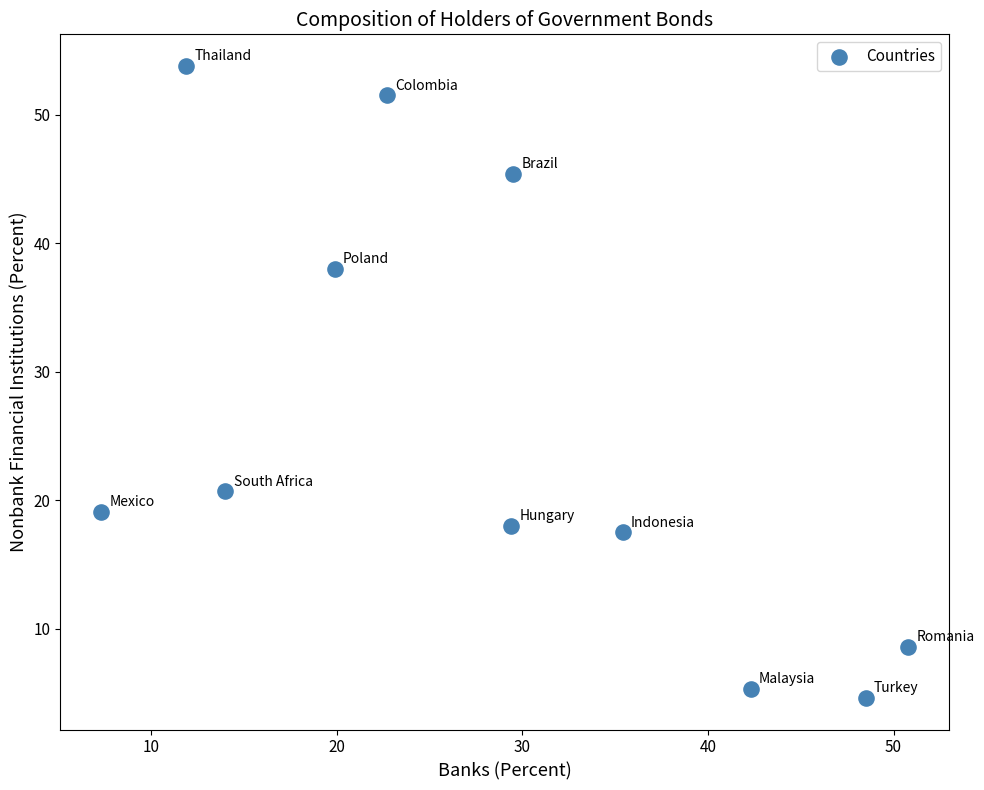

What Y value in the scatter plot is closest to 29?

20.7